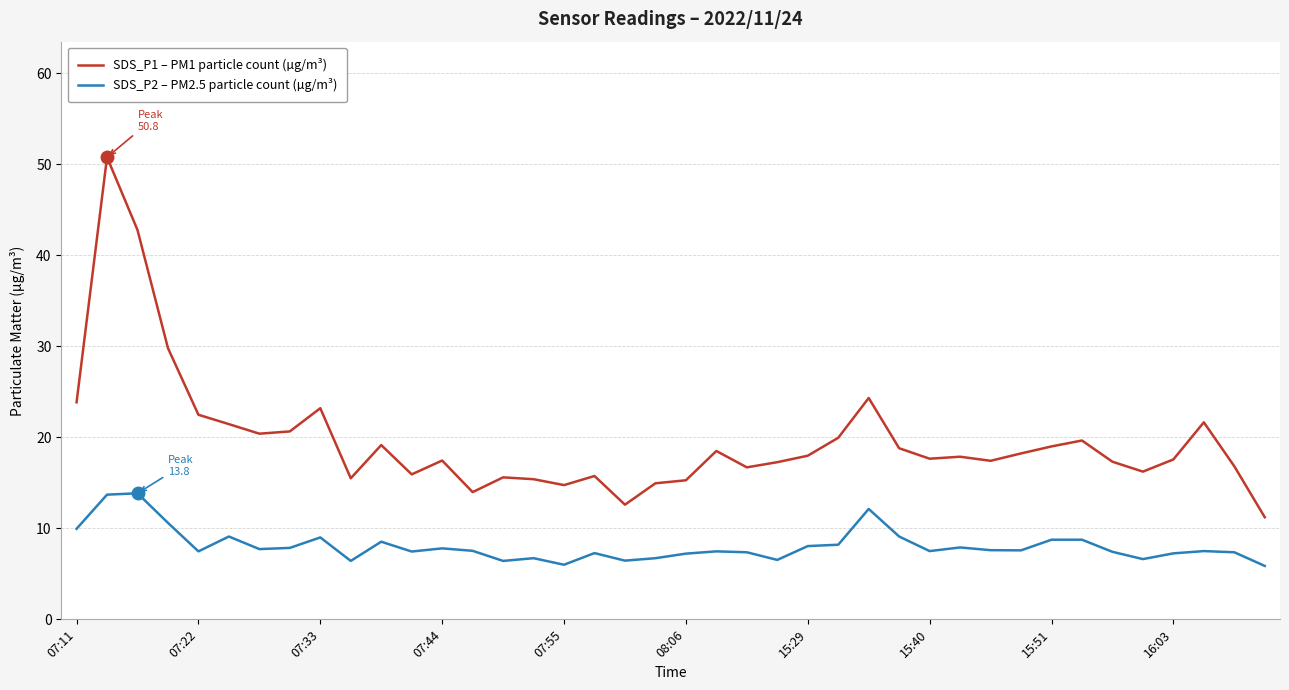

True or false: SDS_P2 – PM2.5 particle count (µg/m³) and SDS_P1 – PM1 particle count (µg/m³) intersect in this chart.

False